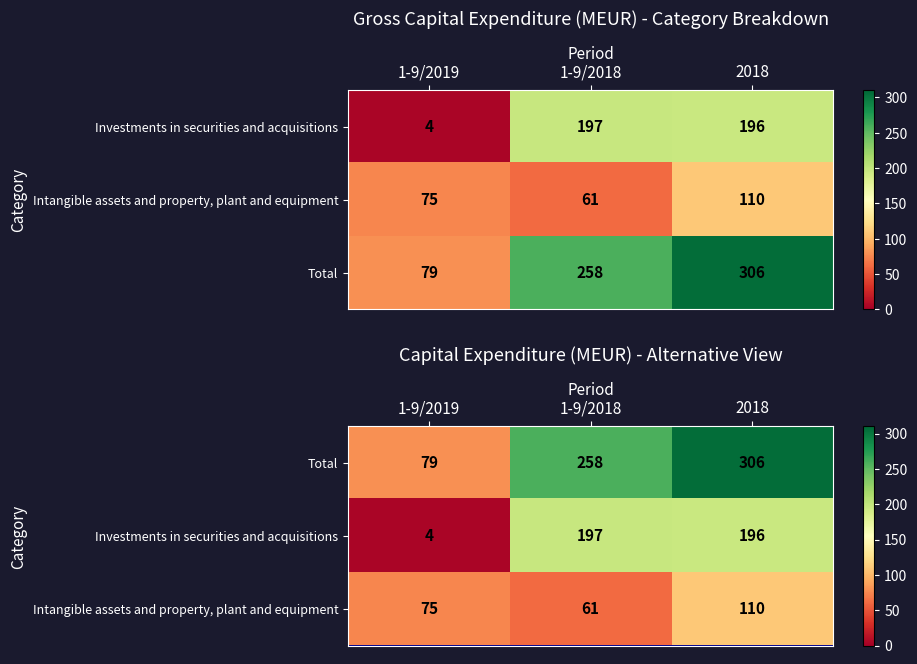

Which has a higher value, 1-9/2018 or 1-9/2019?

1-9/2018